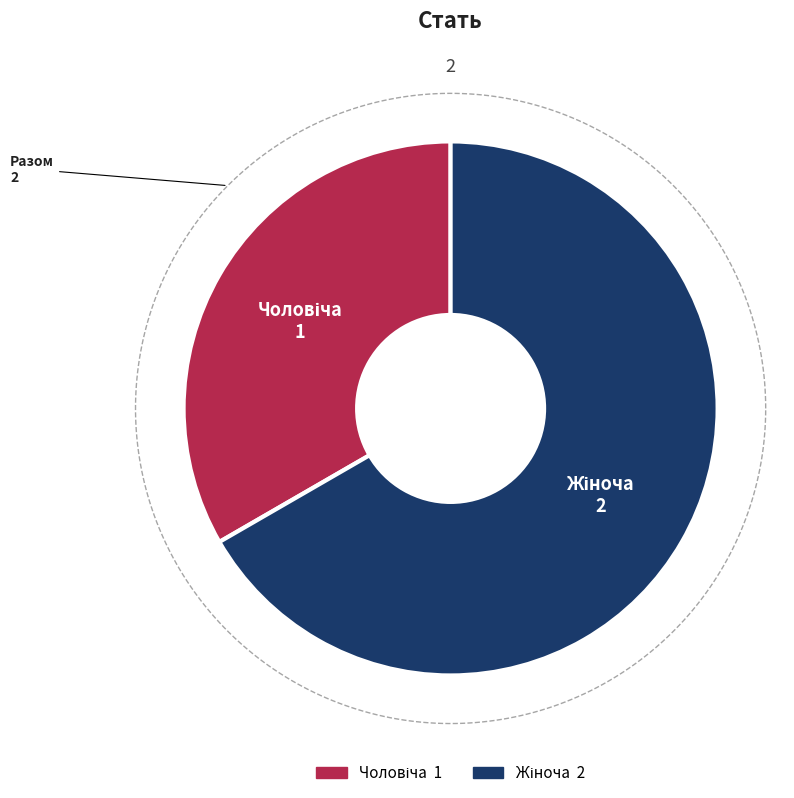

How much of the chart is everything except Чоловіча?

66.7%